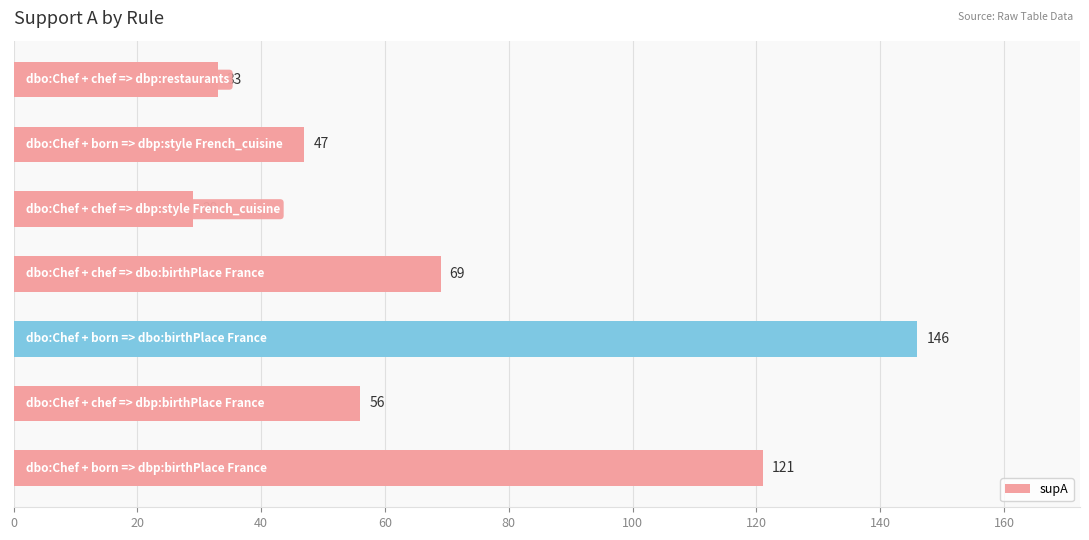

What is the minimum value shown in the chart?

29